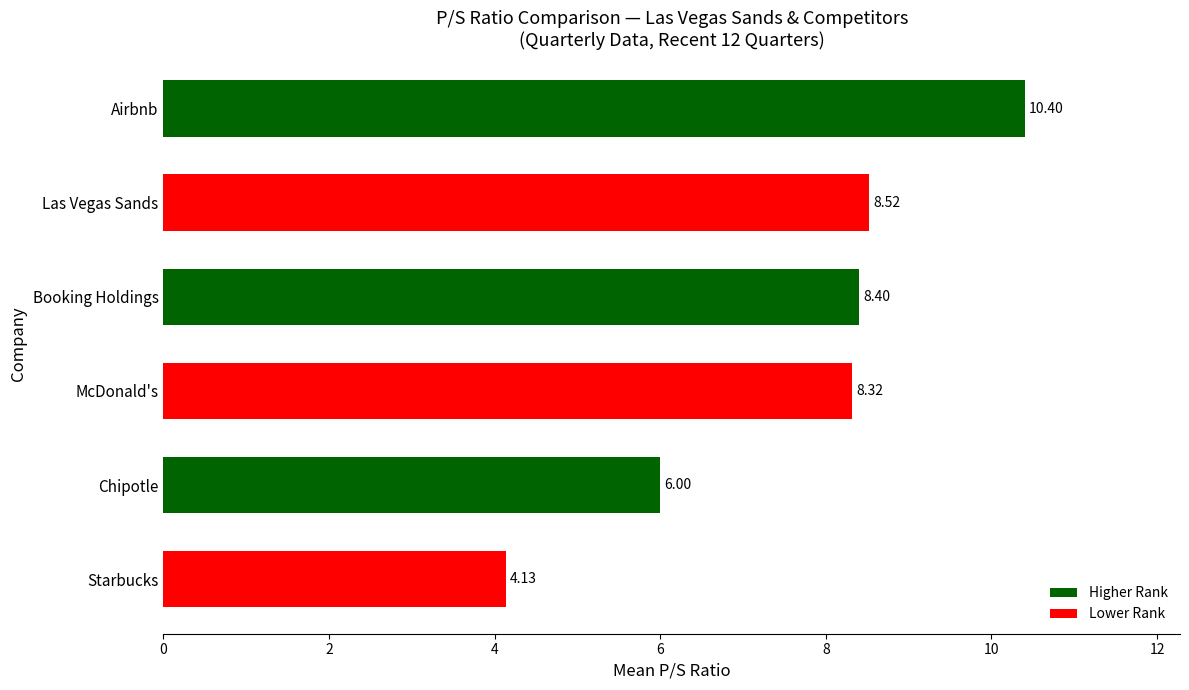

What is the sum of the values at McDonald's and Las Vegas Sands?

16.8